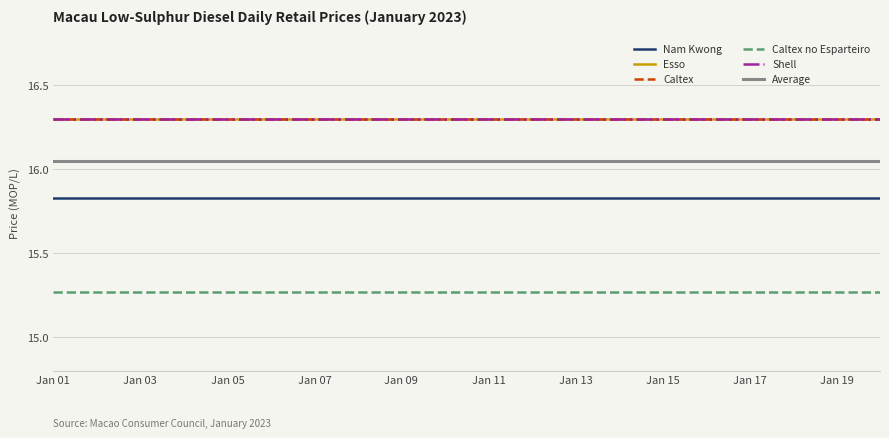

Does the chart have visible grid lines?

Yes